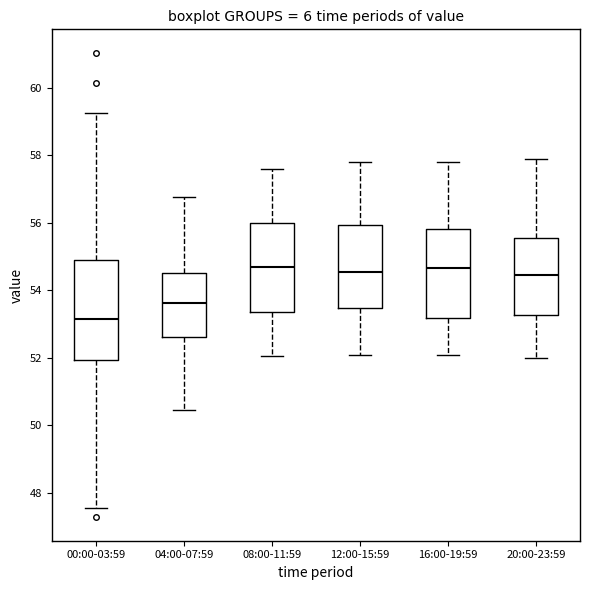

Which box is the tallest, from its lower edge to its upper edge?

00:00-03:59